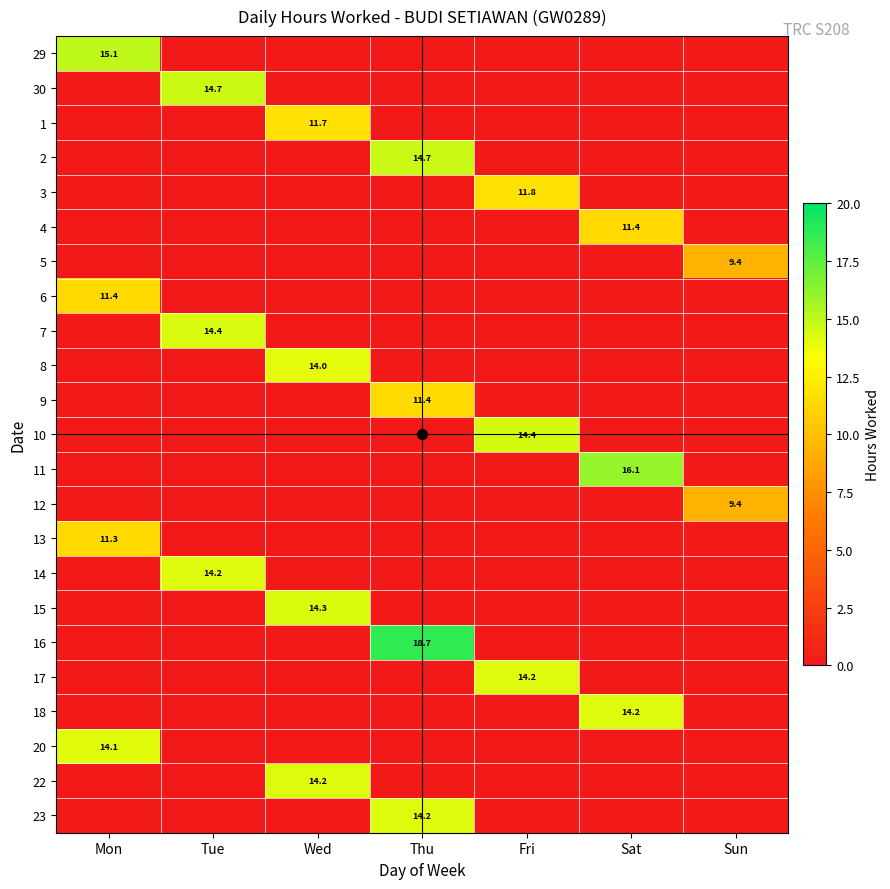

Rank the categories by 29 value from highest to lowest.

Mon, Tue, Wed, Thu, Fri, Sat, Sun